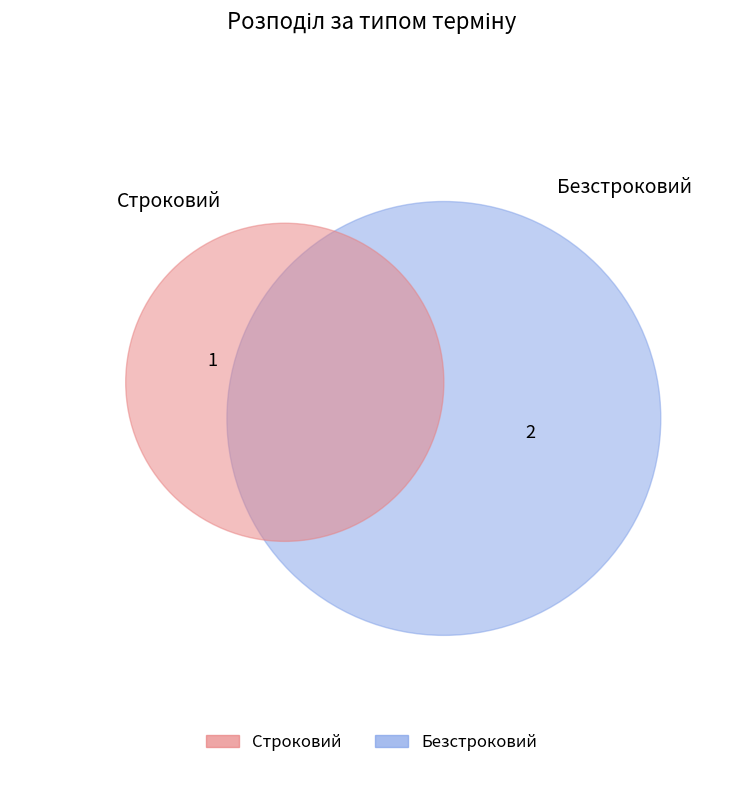

Which slice is the smallest?

Строковий